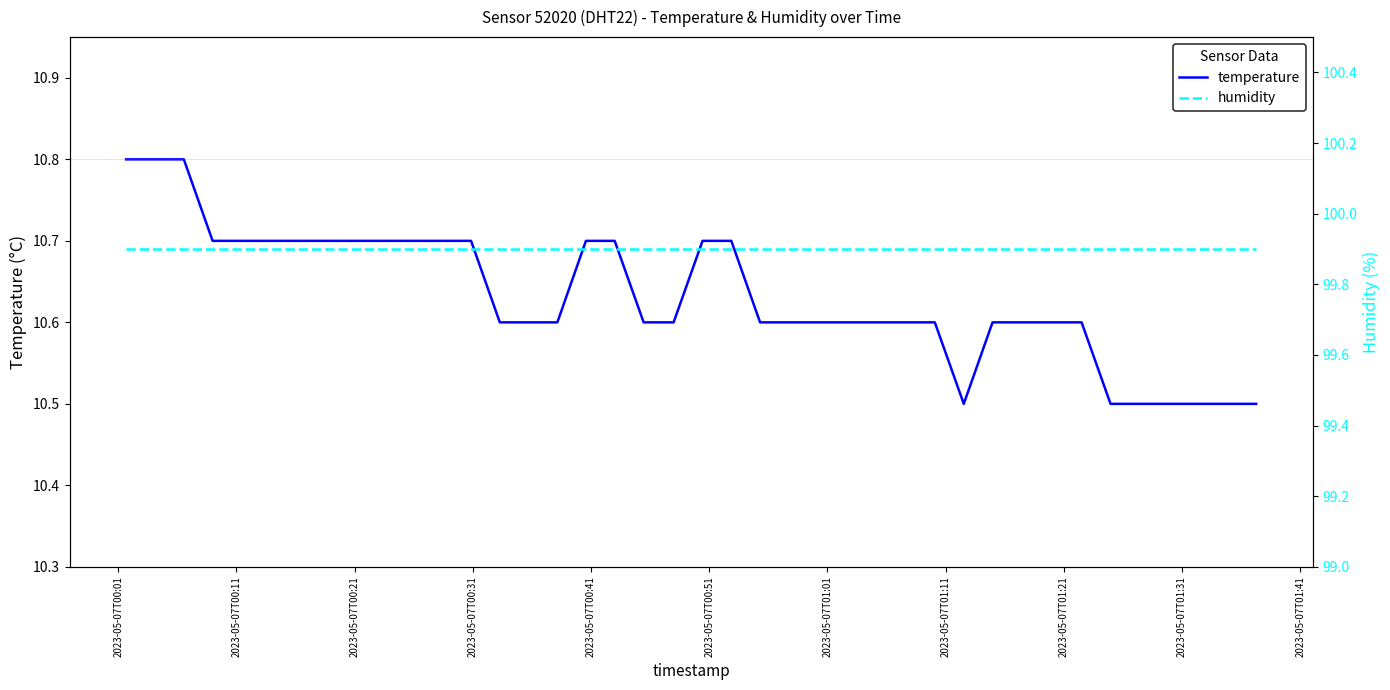

What are all the series names shown in the legend?

temperature, humidity